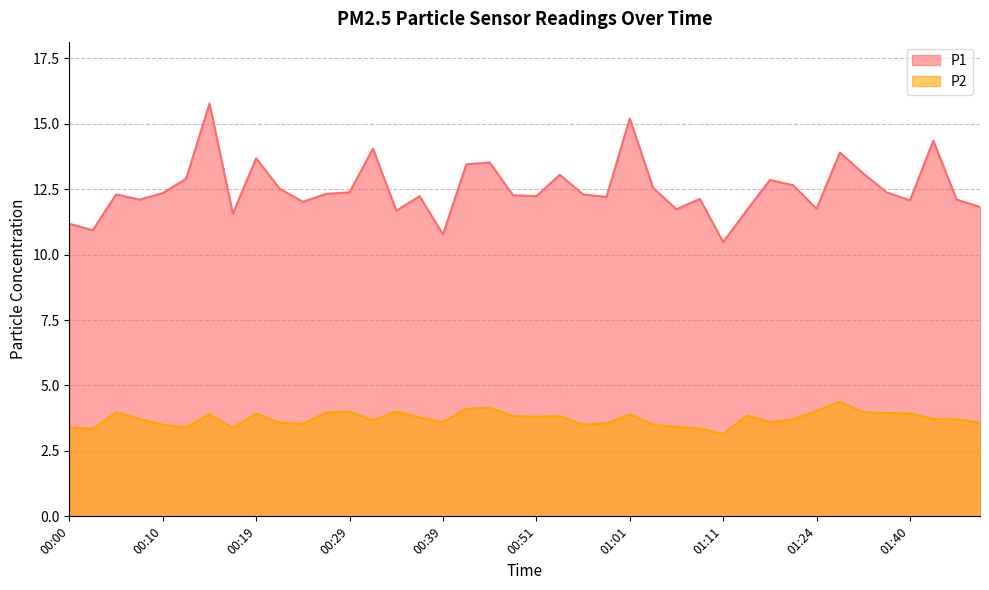

How many data points in P1 are above 12?

30